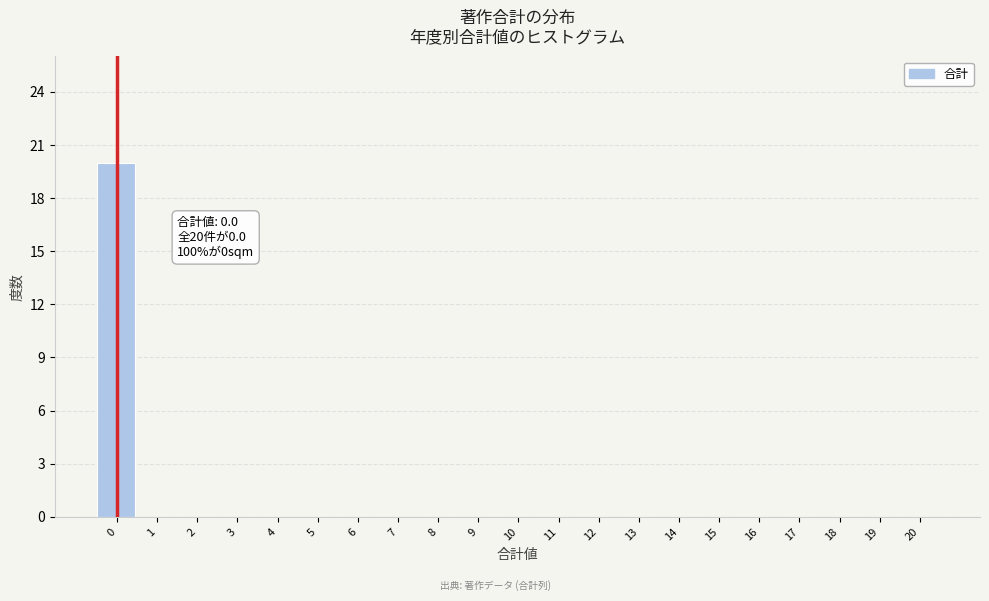

Reading left to right, transcribe all the data shown in this chart.

0=20	1=0	2=0	3=0	4=0	5=0	6=0	7=0	8=0	9=0	10=0	11=0	12=0	13=0	14=0	15=0	16=0	17=0	18=0	19=0	20=0